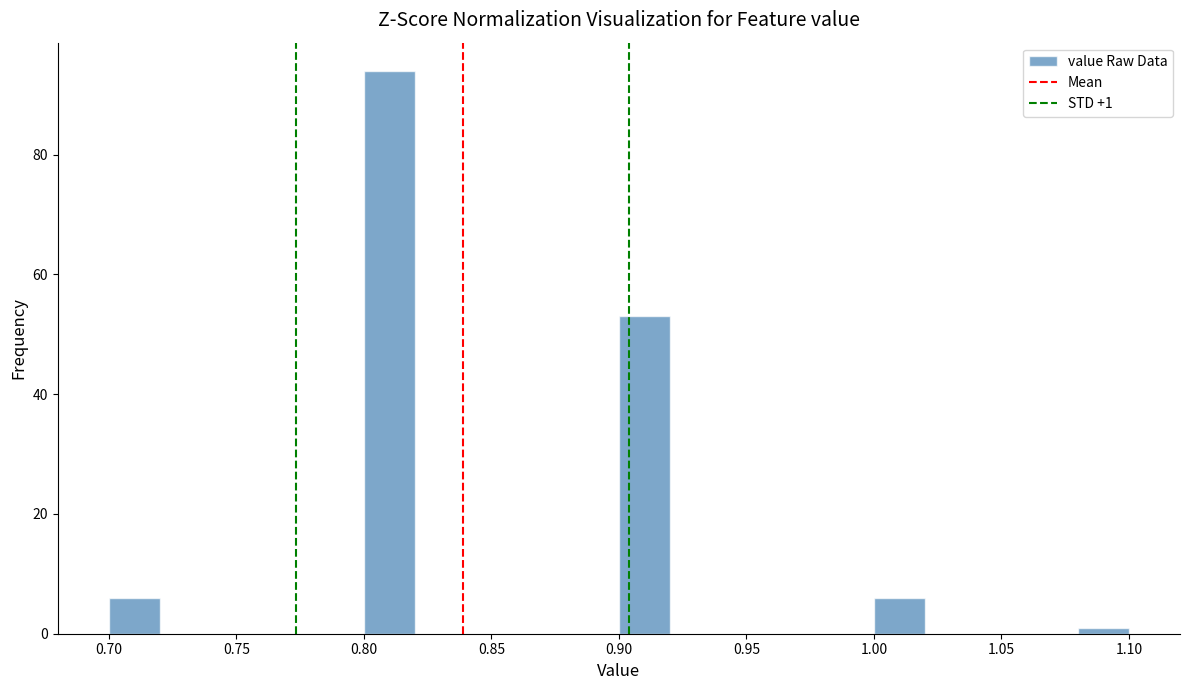

Over which range of the x-axis is the bar tallest?

0.80 to 0.82